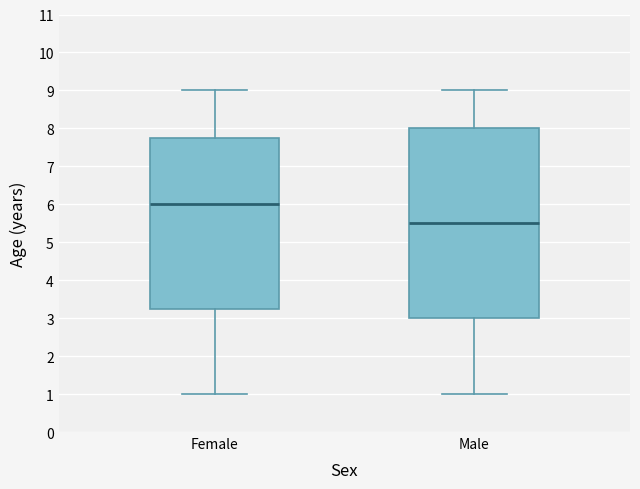

Where does the median line of the box for Female sit on the y-axis? The values are not printed on the chart, so give them approximately, as read against the axis.

6.0